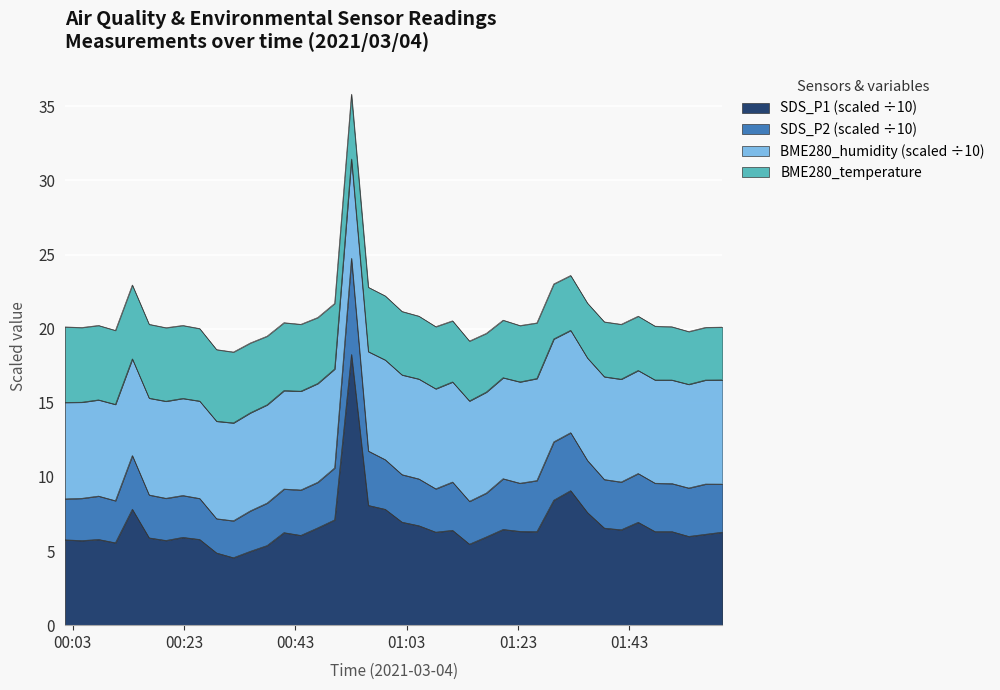

Which category has the lowest value in the SDS_P2 series?

2021/03/04 00:31:54